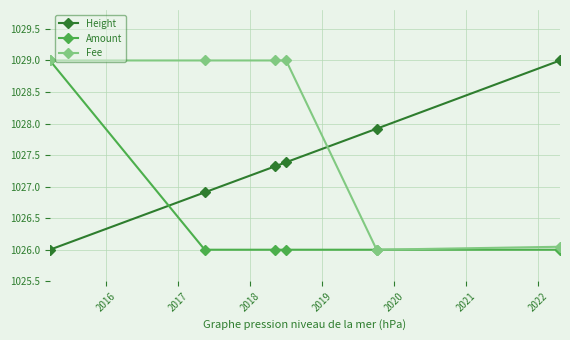

How many times do Fee and Height cross each other?

1